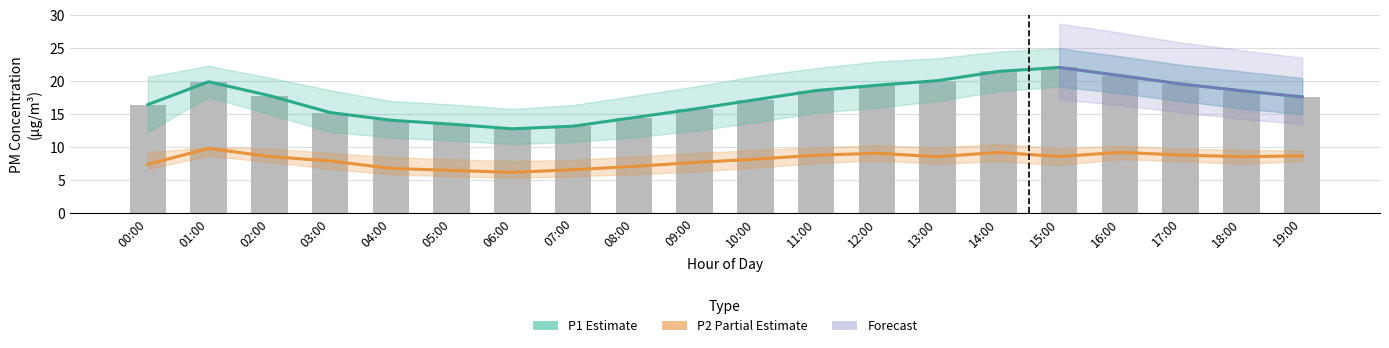

Reading left to right, what are all the values shown in this chart?

P1: 16.5	19.9	17.8	15.3	14.1	13.5	12.8	13.2	14.5	15.8	17.2	18.6	19.4	20.1	21.5	22.1	20.9	19.6	18.6	17.6
P2: 7.4	9.8	8.6	7.9	6.8	6.5	6.2	6.6	7.1	7.7	8.2	8.8	9.1	8.6	9.2	8.6	9.2	8.8	8.6	8.7